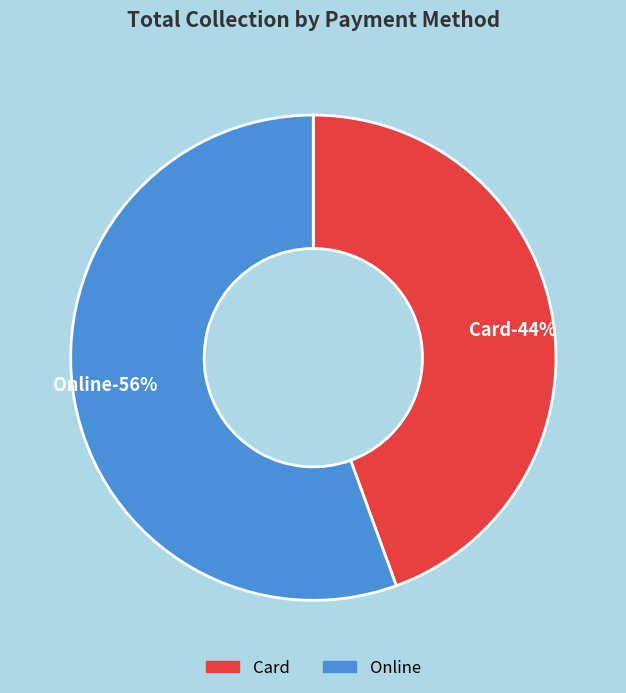

What is the ratio of the value at Card to the value at Online?

0.8